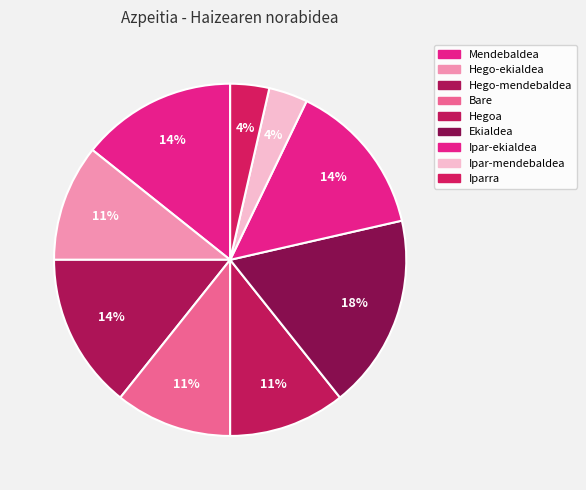

To the nearest percent, what is the difference between the Ekialdea and Mendebaldea slice percentages?

4%